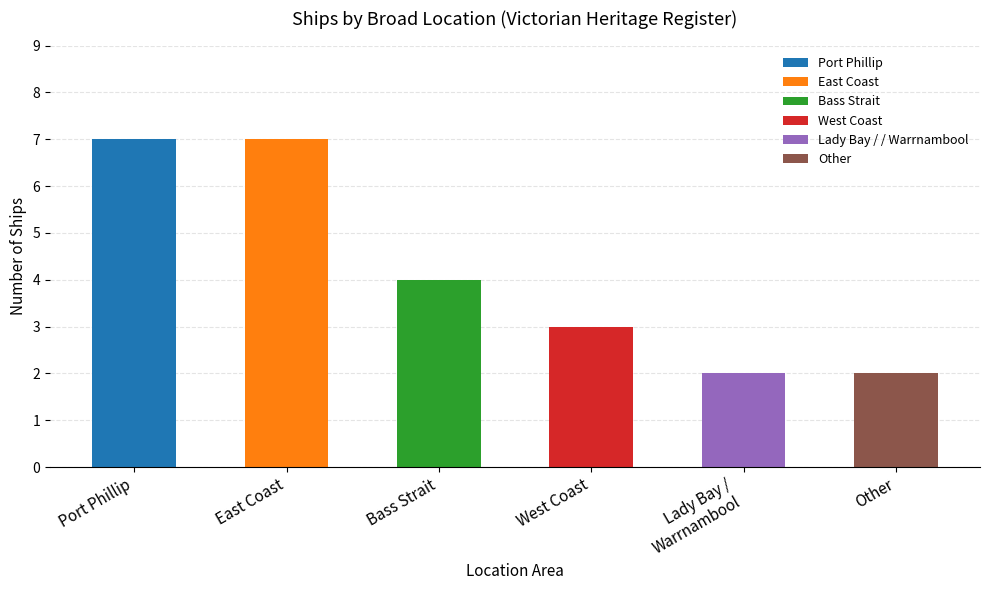

What is the approximate value at Port Phillip?

7